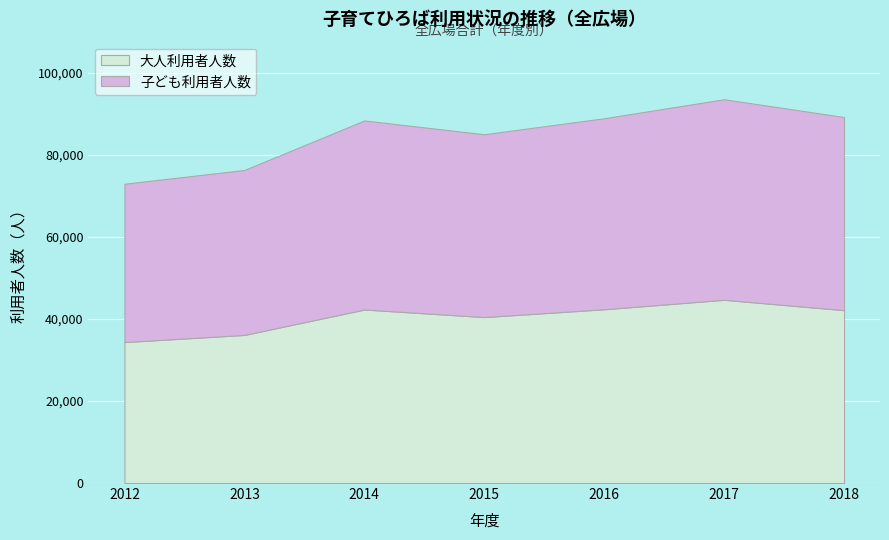

Which category has the highest value in the 子ども利用者人数 series?

2017